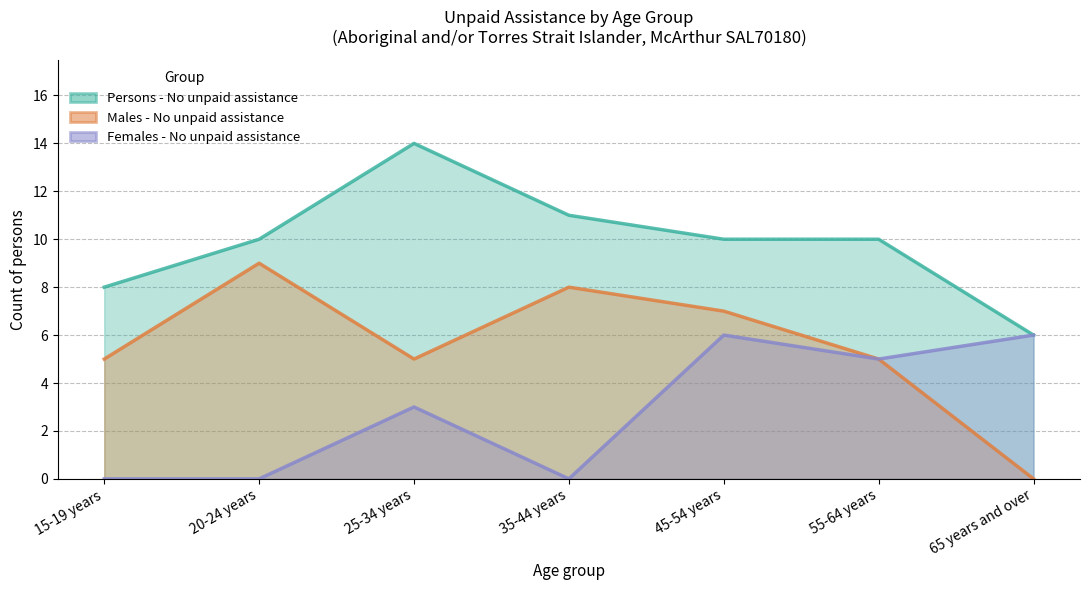

How many positive values does the Females - No unpaid assistance series have?

4